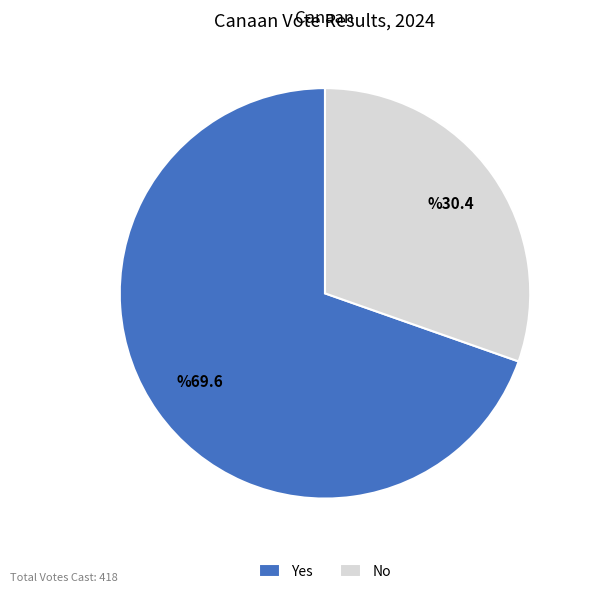

Rank the categories by value from highest to lowest.

Yes, No